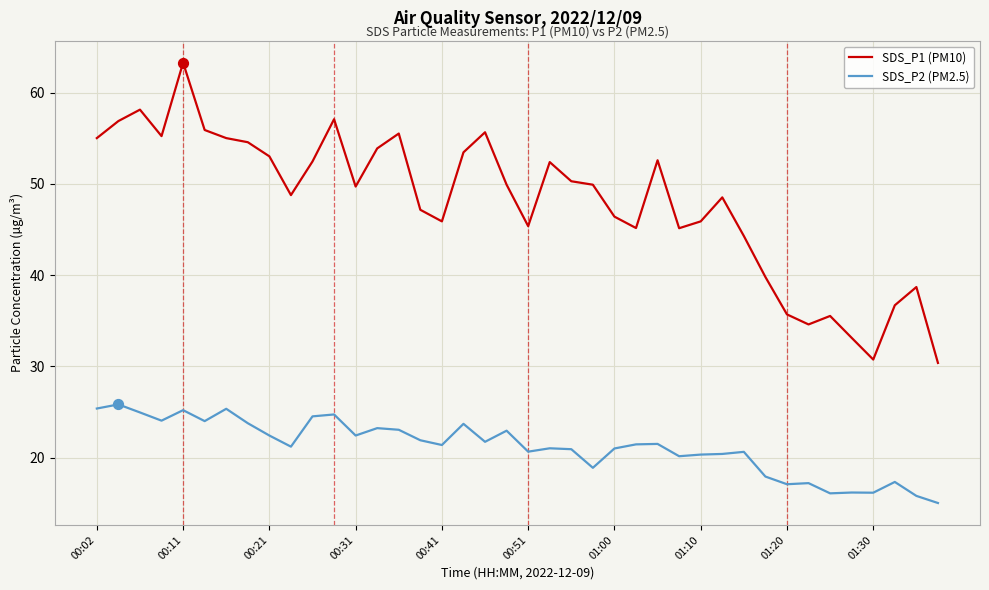

Which series has the largest total across all categories?

SDS_P1 (PM10)